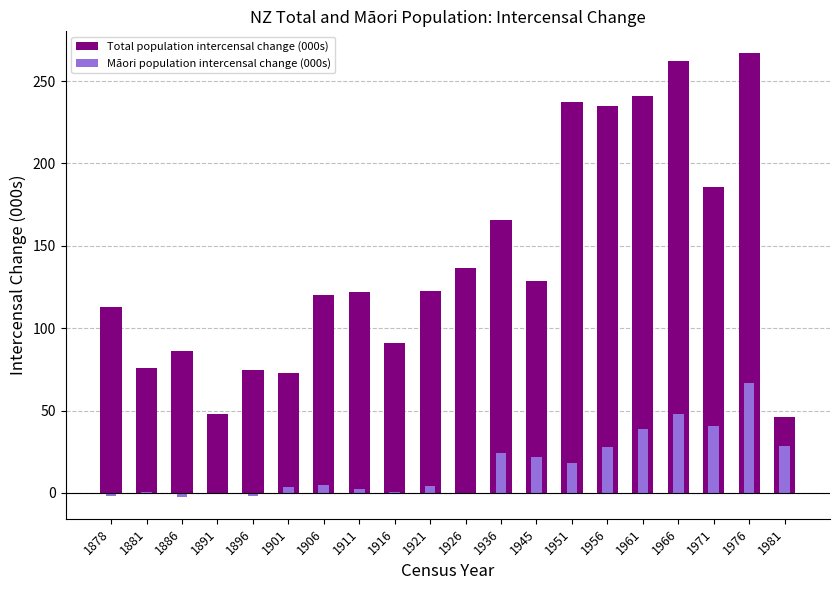

Rank the series by their maximum value, from lowest to highest.

Māori population intercensal change (000s), Total population intercensal change (000s)